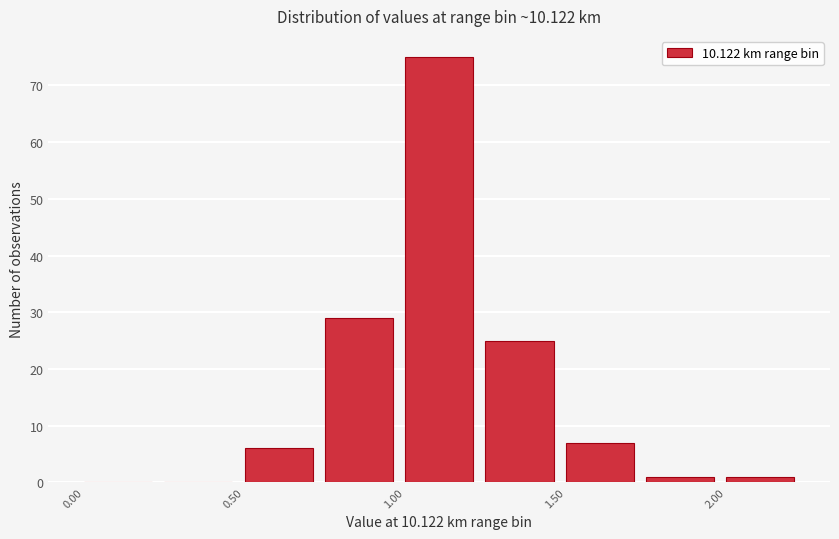

How tall is the bar that spans 1.75 to 2.00 on the x-axis? The values are not printed on the chart, so give them approximately, as read against the axis.

1